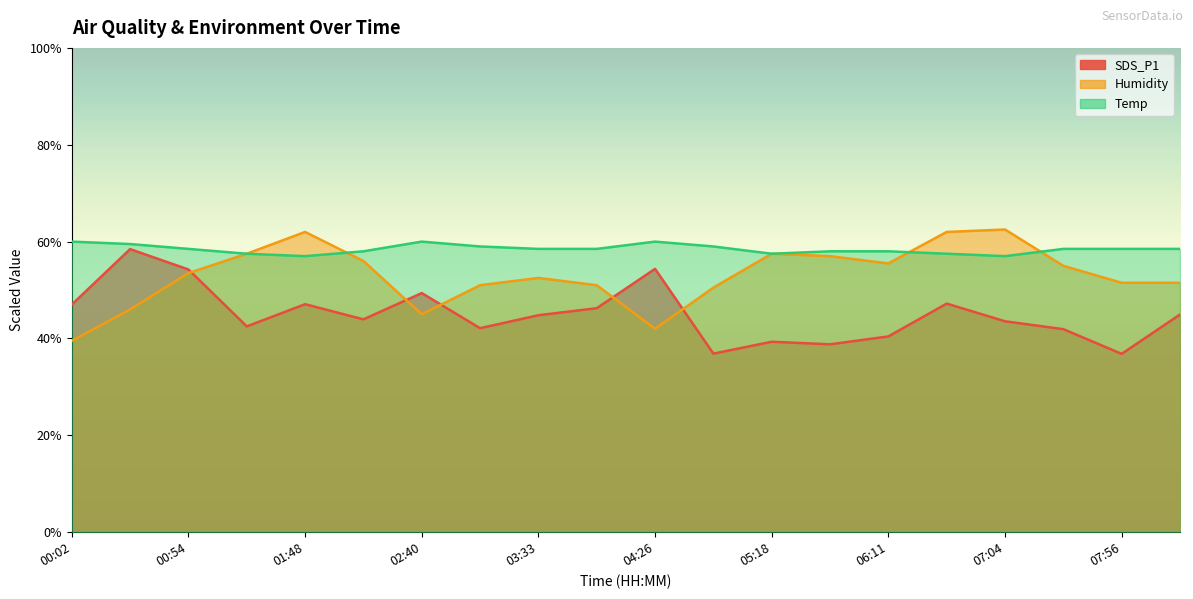

Read the SDS_P1 value at 03:59.

46.2